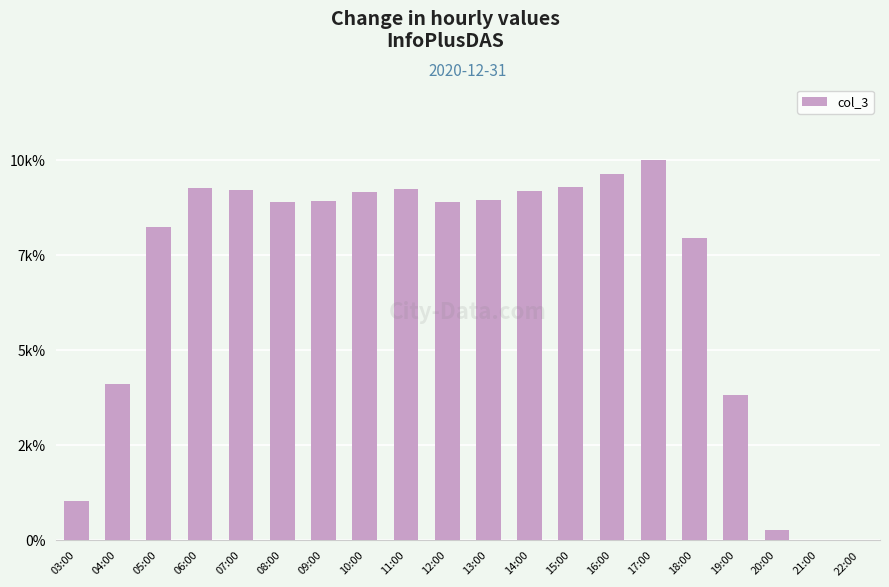

Are the bars horizontal?

No